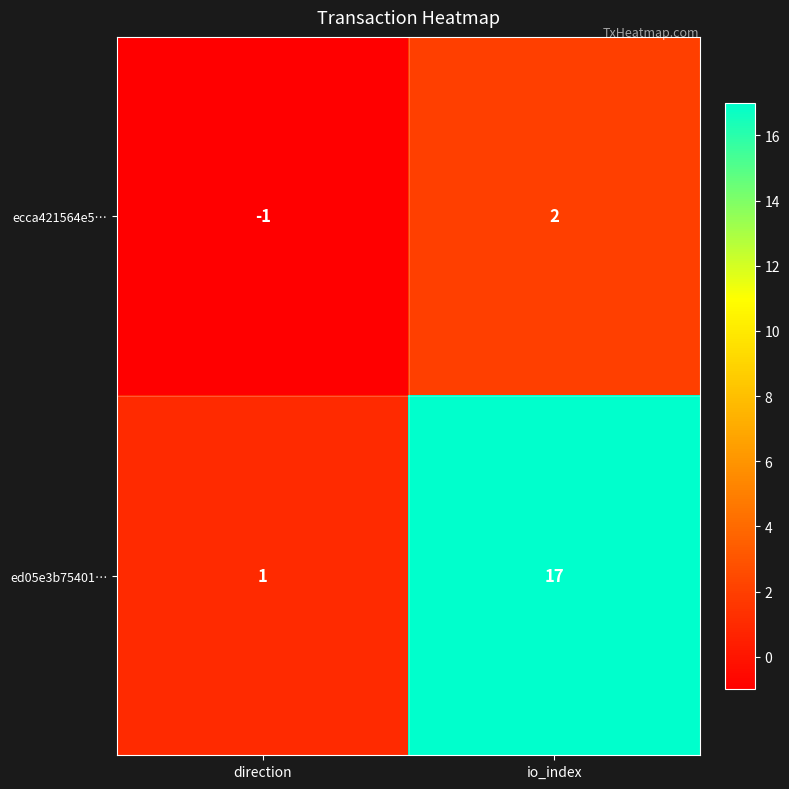

Between direction and io_index, which series saw the biggest shift?

ed05e3b75401…